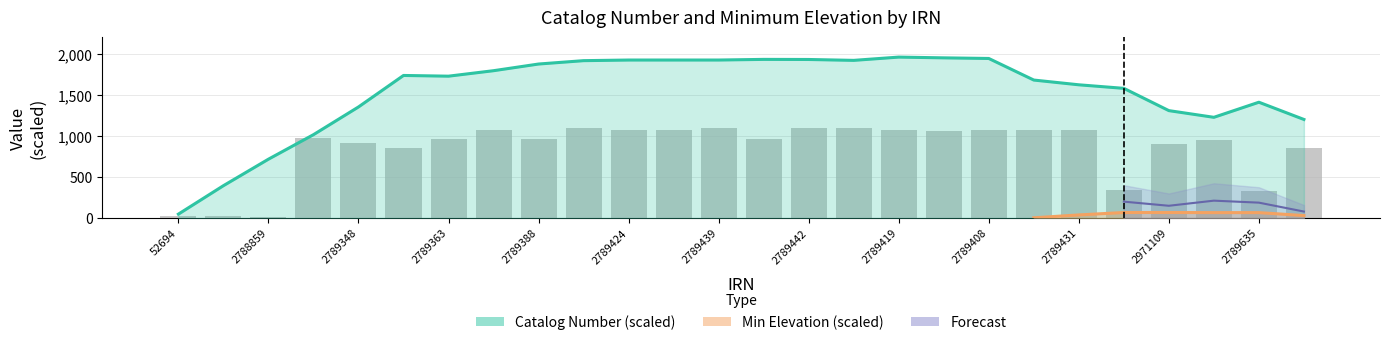

Rank the categories by value from highest to lowest.

2789442, 2789474, 2789483, 2789439, 2789415, 2789431, 2789413, 2789424, 2789410, 2789408, 2789419, 2789437, 2789429, 2789377, 2789388, 2789363, 2971111, 2789348, 2971109, 2789285, 2789288, 2971108, 2789635, 52694, 56369, 2788859